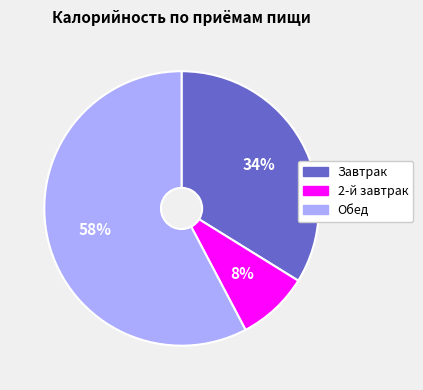

To the nearest percent, what is the average slice percentage?

33%